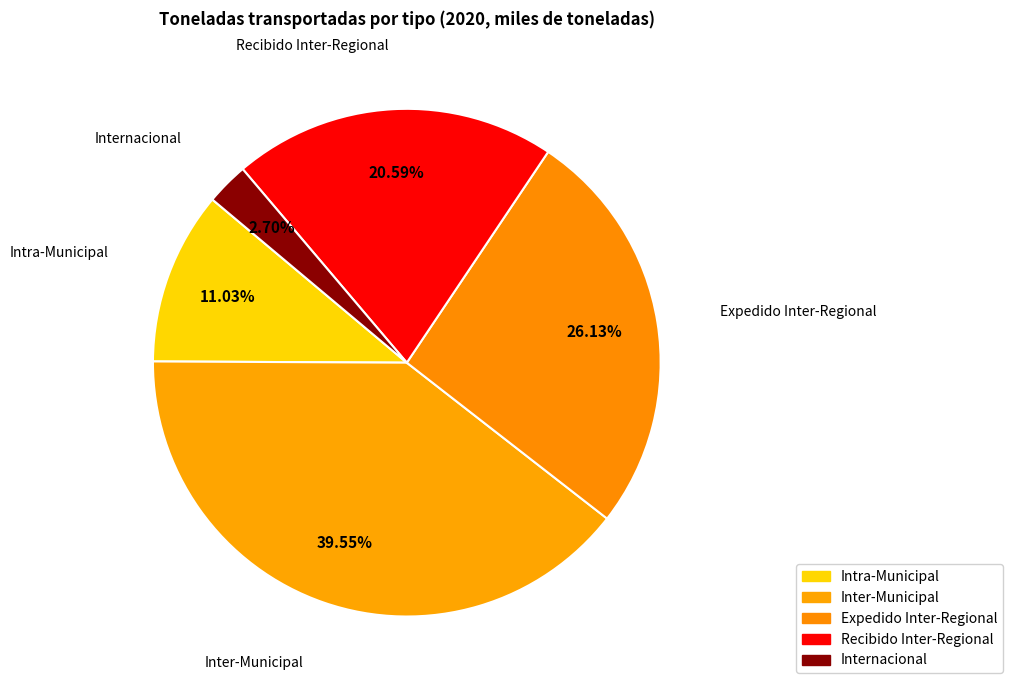

How many slices are in this pie chart?

5